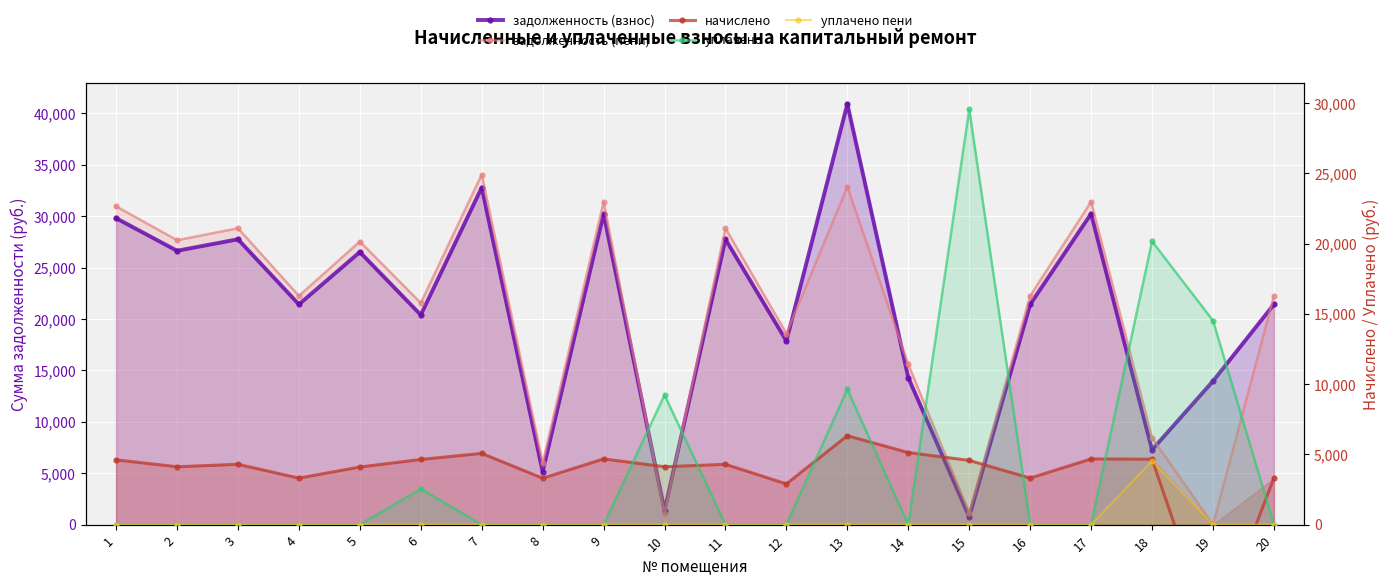

Reading right to left, extract all data points from this chart.

задолженность (взнос): 20=21420.5	19=13956.1	18=7275.0	17=30236.9	16=21420.5	15=761.6	14=14296.3	13=40915.9	12=17863.9	11=27753.4	10=1372.8	9=30236.9	8=5160.0	7=32782.6	6=20396.0	5=26511.6	4=21420.5	3=27753.4	2=26635.7	1=29802.2
задолженность (пени): 20=22248.5	19=0.7	18=8439.0	17=31405.7	16=22248.5	15=1142.4	14=15577.9	13=32870.1	12=18588.7	11=28826.2	10=1029.6	9=31405.7	8=5985.6	7=34049.8	6=21555.2	5=27536.4	4=22248.5	3=28826.2	2=27665.3	1=30954.2
начислено: 20=3312.0	19=-7987.6	18=4656.0	17=4675.2	16=3312.0	15=4569.6	14=5126.4	13=6326.4	12=2899.2	11=4291.2	10=4118.4	9=4675.2	8=3302.4	7=5068.8	6=4636.8	5=4099.2	4=3312.0	3=4291.2	2=4118.4	1=4608.0
уплачено: 20=0.0	19=14515.8	18=20160.1	17=0.0	16=0.0	15=29553.8	14=0.0	13=9627.5	12=0.0	11=0.0	10=9223.5	9=0.0	8=0.0	7=0.0	6=2545.2	5=0.0	4=0.0	3=0.0	2=0.0	1=0.0
уплачено пени: 20=0.0	19=0.7	18=4536.3	17=0.0	16=0.0	15=0.1	14=0.0	13=0.0	12=0.0	11=0.0	10=0.0	9=0.0	8=0.0	7=0.0	6=0.0	5=0.0	4=0.0	3=0.0	2=0.0	1=0.0